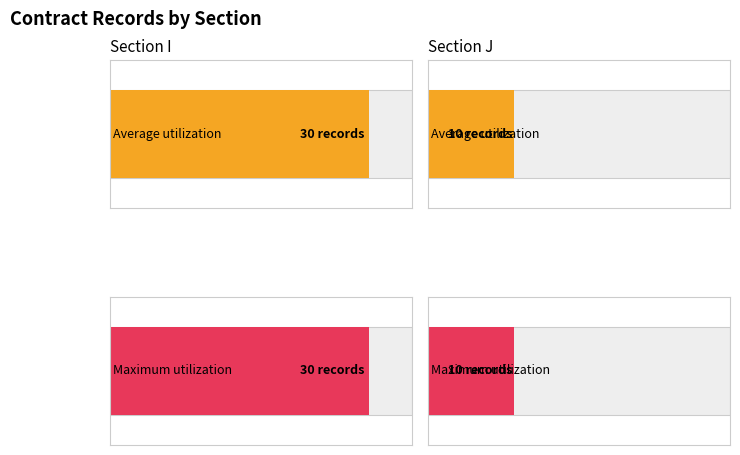

Which label corresponds to the largest value in the chart?

I